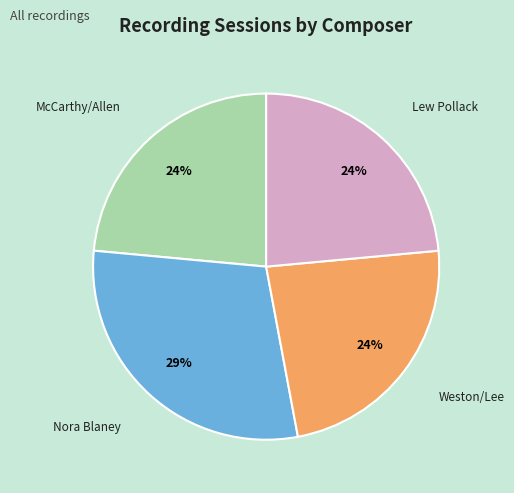

To the nearest percent, what portion does Nora Blaney represent?

29%